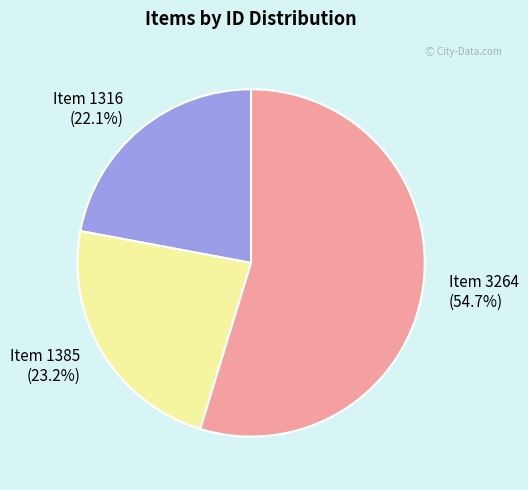

How many slices are in this pie chart?

3